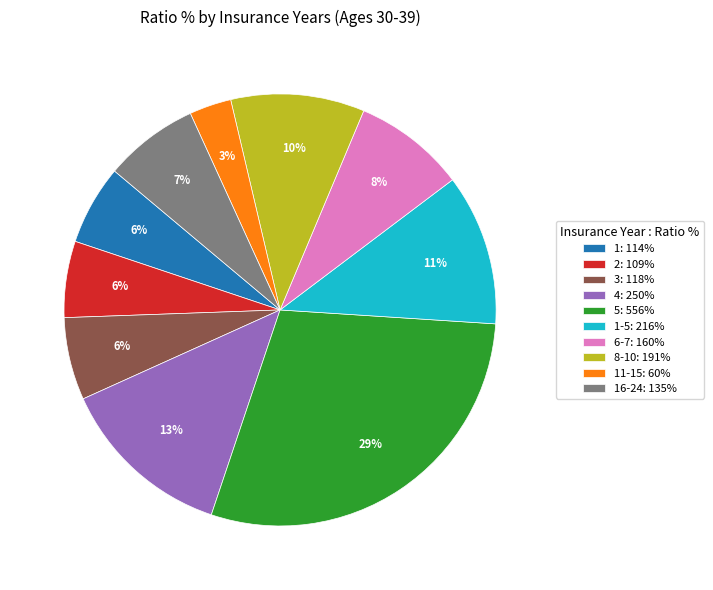

How many segments does this pie chart have?

10